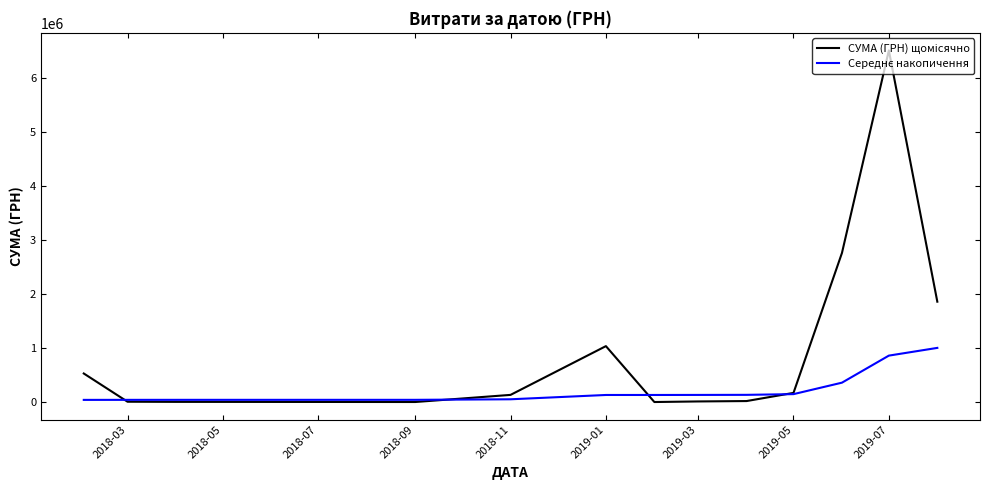

What is the greatest value displayed?

6505421.8